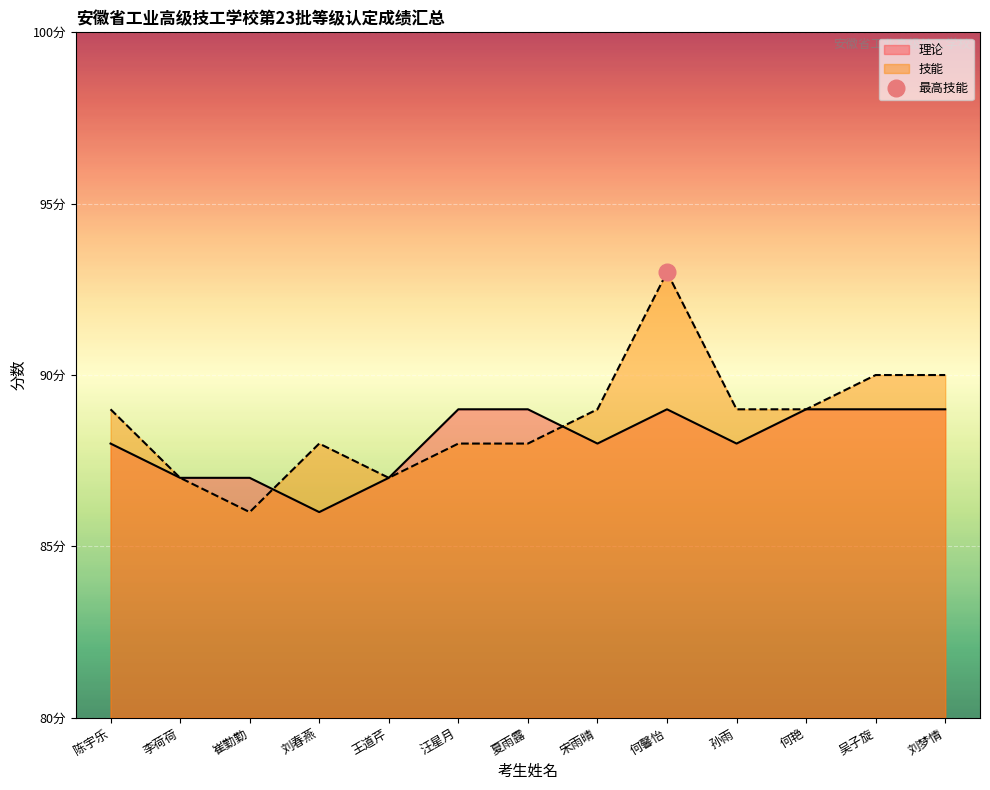

Reading left to right, list all the values displayed in this chart.

理论: 88	87	87	86	87	89	89	88	89	88	89	89	89
技能: 89	87	86	88	87	88	88	89	93	89	89	90	90